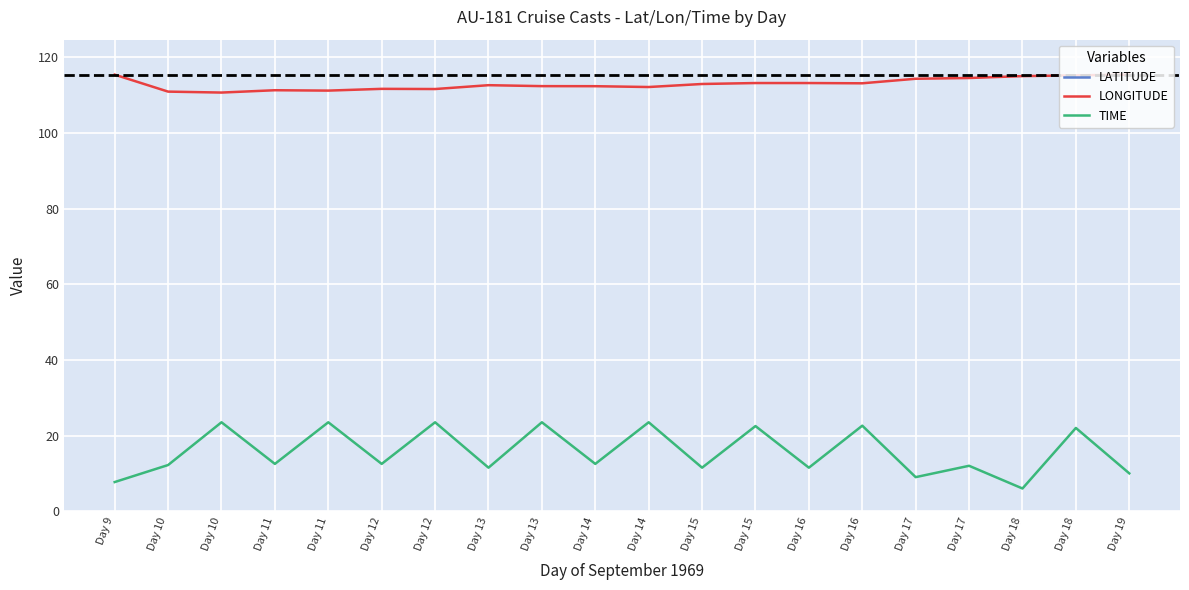

What is the greatest value displayed?

115.4